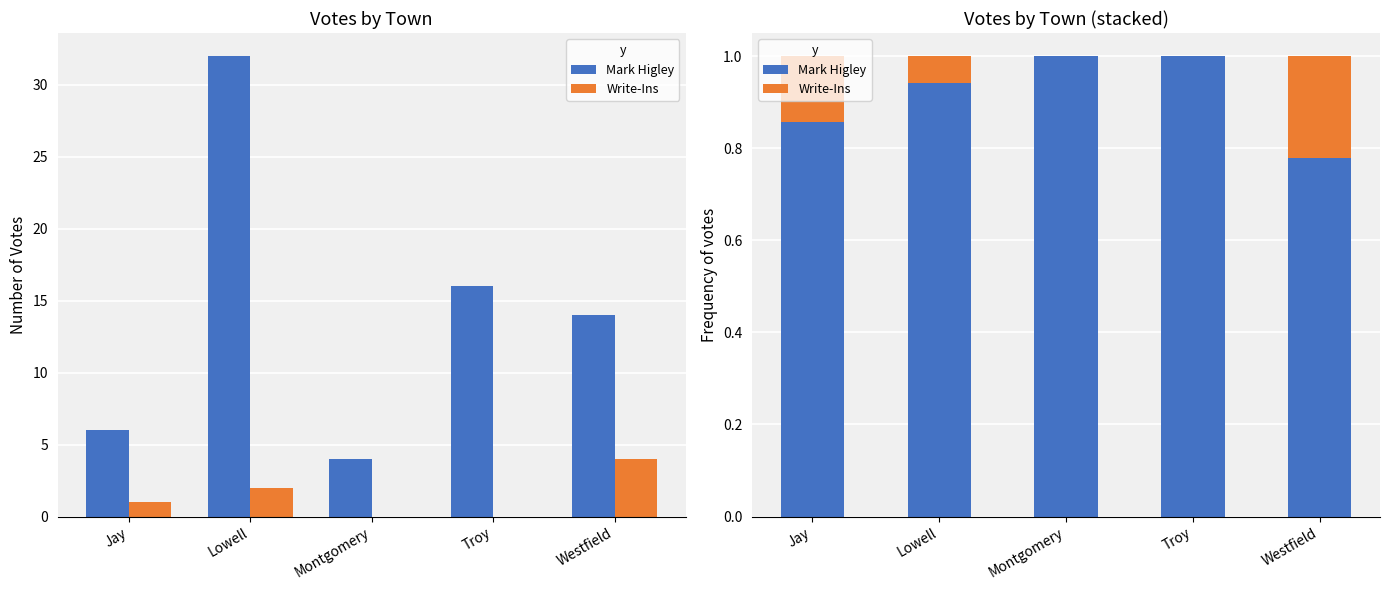

At which label does Write-Ins reach its peak?

Westfield